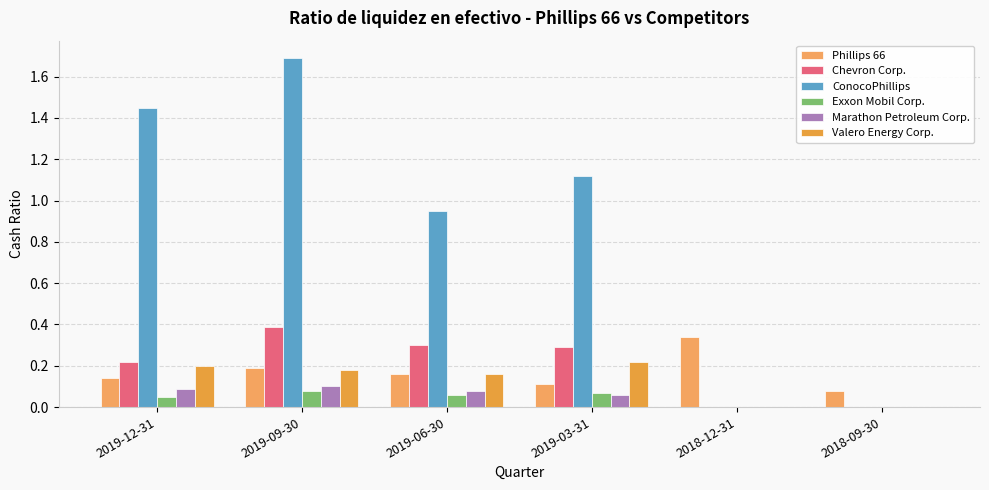

Reading left to right, extract all data points from this chart.

Phillips 66: 0.1	0.2	0.2	0.1	0.3	0.1
Chevron Corp.: 0.2	0.4	0.3	0.3	0.0	0.0
ConocoPhillips: 1.4	1.7	0.9	1.1	0.0	0.0
Exxon Mobil Corp.: 0.1	0.1	0.1	0.1	0.0	0.0
Marathon Petroleum Corp.: 0.1	0.1	0.1	0.1	0.0	0.0
Valero Energy Corp.: 0.2	0.2	0.2	0.2	0.0	0.0